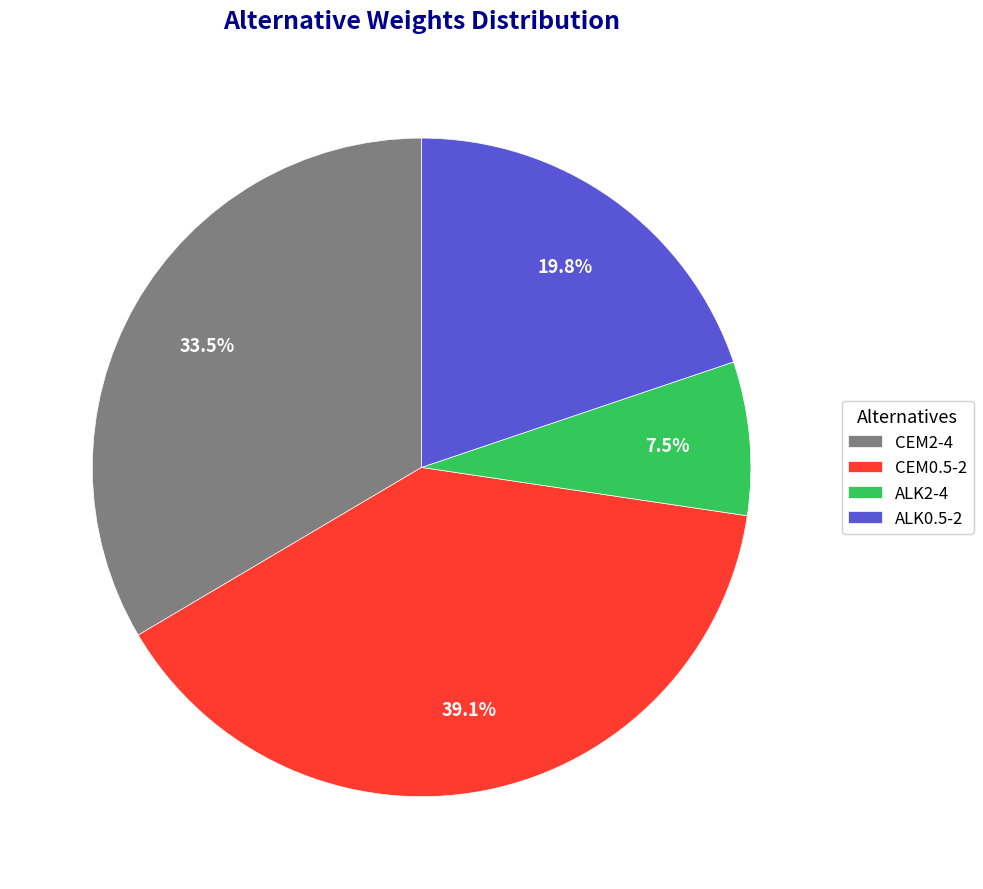

What is the largest slice in the pie chart?

CEM0.5-2